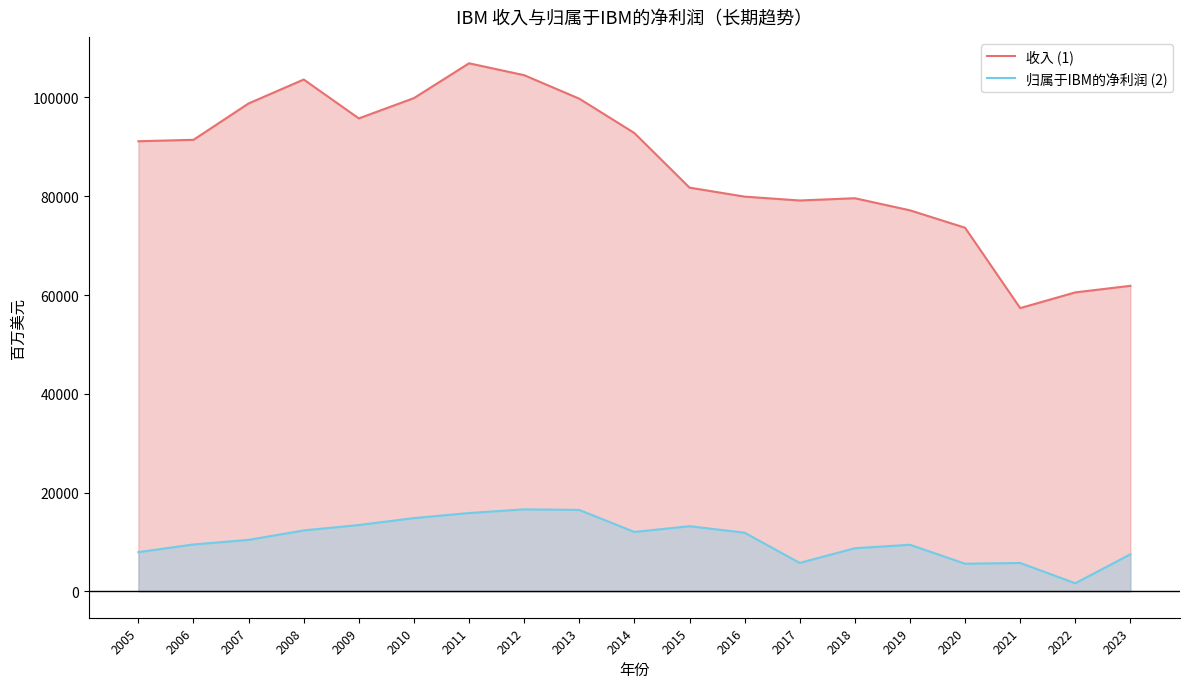

Count the number of data series in this chart.

2